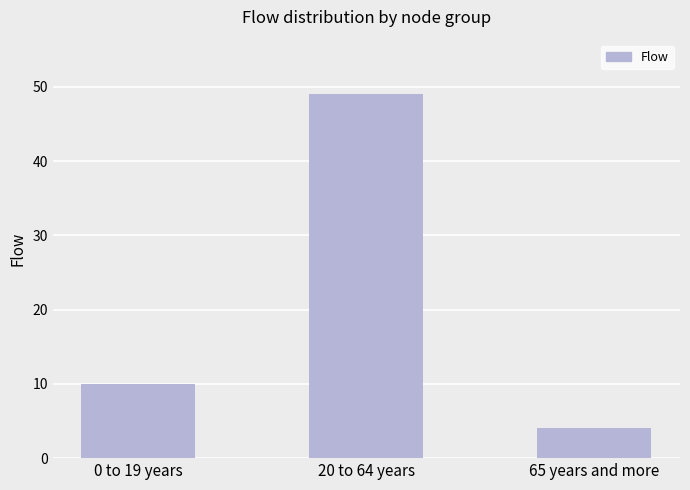

Reading left to right, transcribe all the data shown in this chart.

0 to 19 years=10	20 to 64 years=49	65 years and more=4